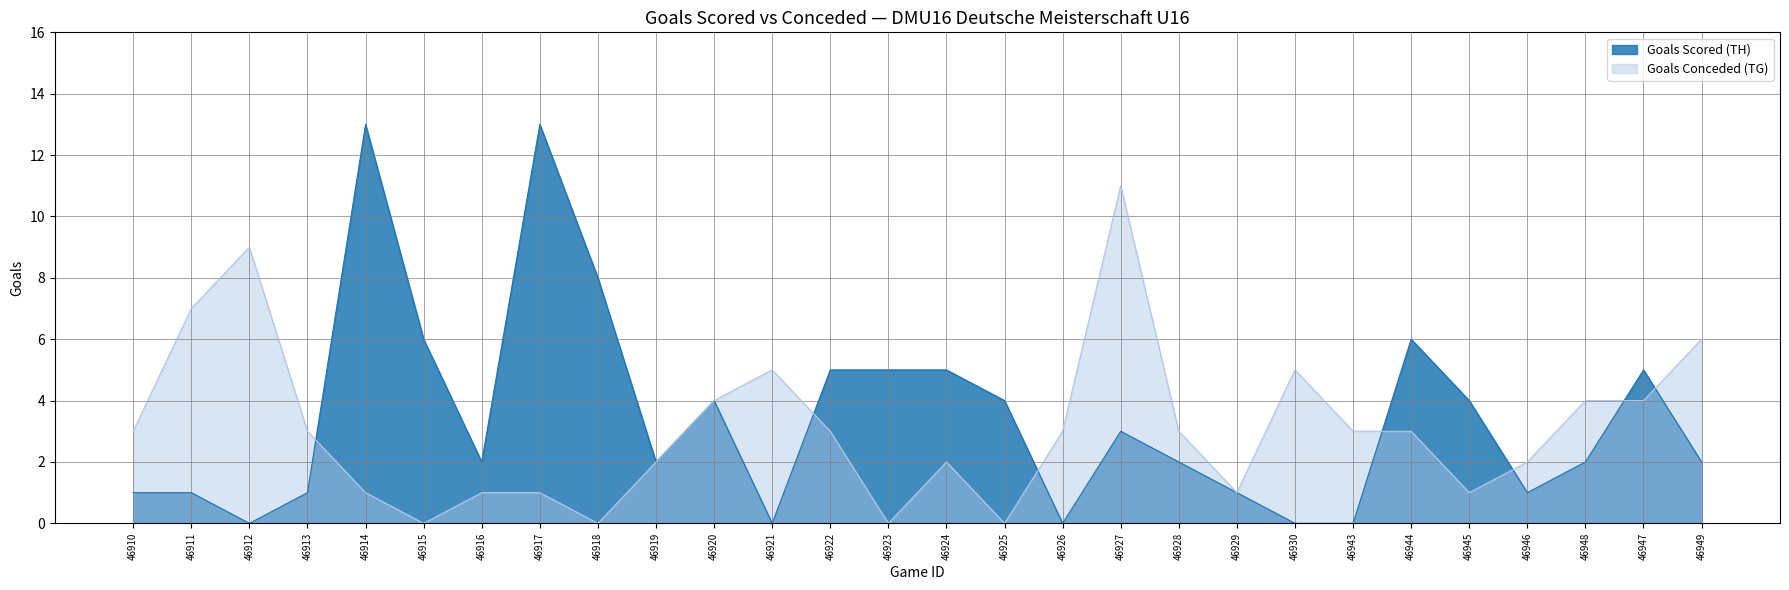

Is the value of Goals Scored (TH) at 46914 greater than the value of Goals Conceded (TG) at 46947?

Yes